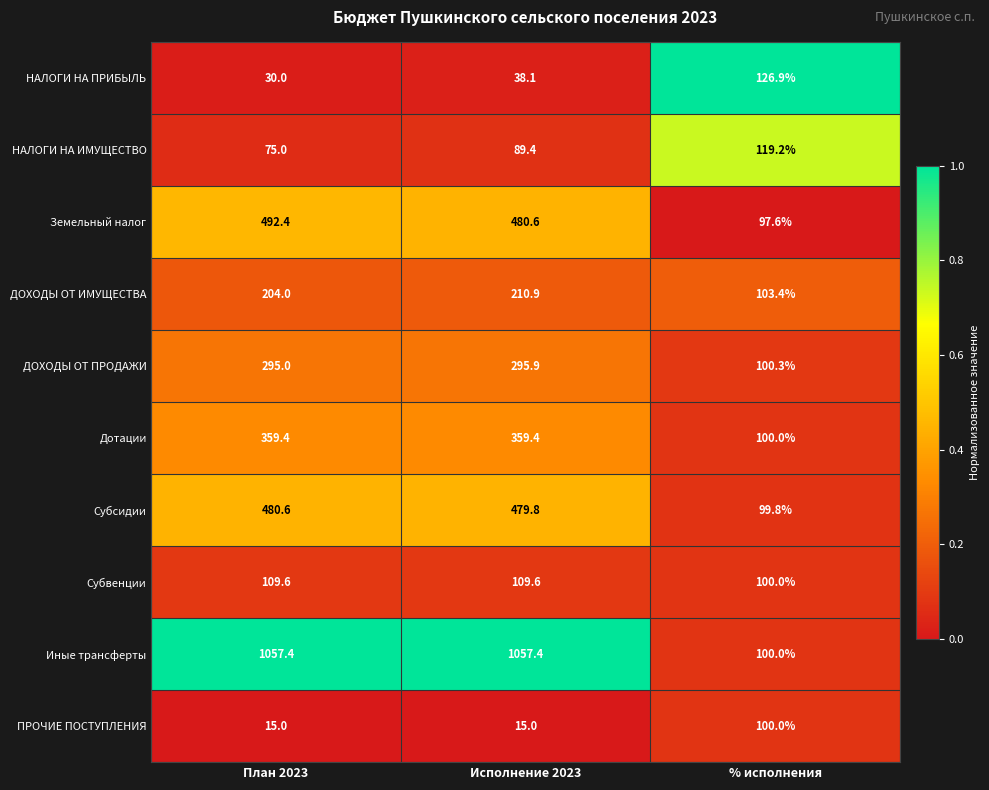

At which category is the sum across all series the highest?

Исполнение 2023